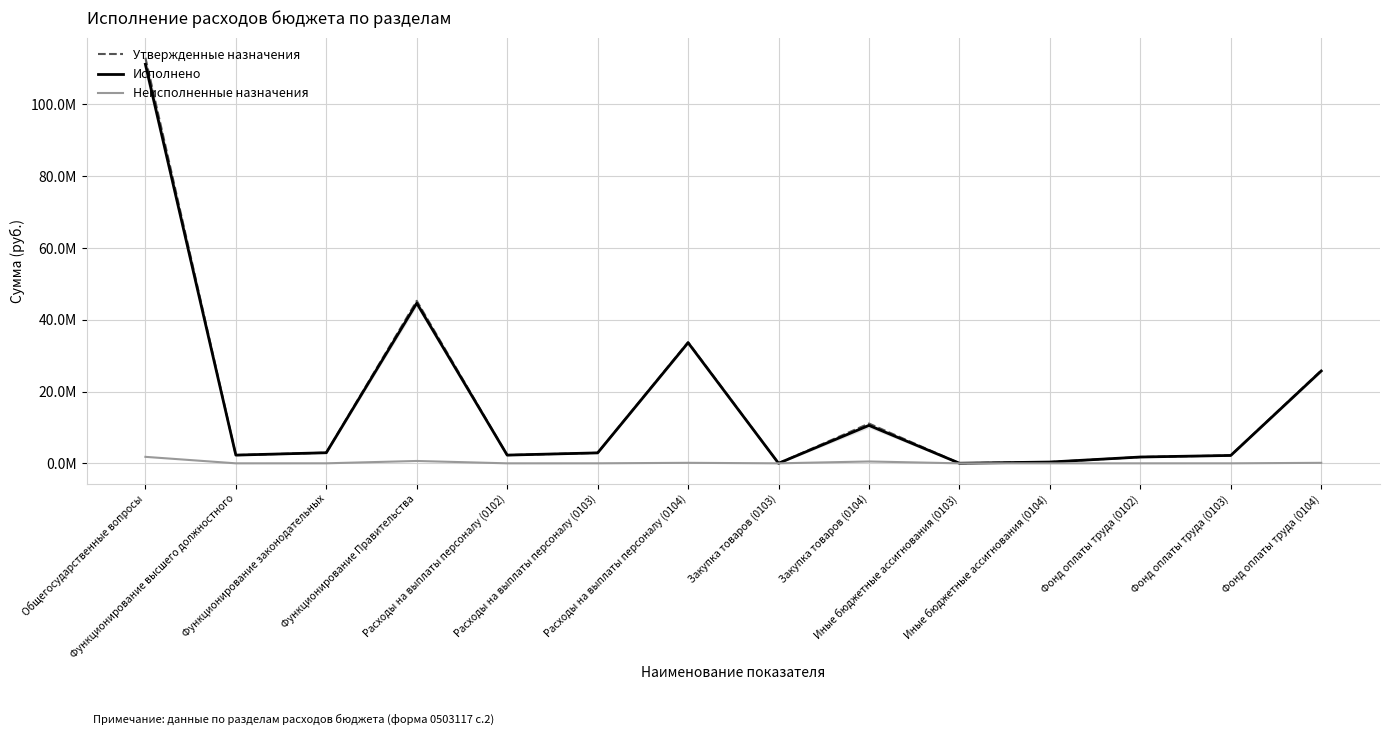

Which series has the largest total across all categories?

Утвержденные назначения